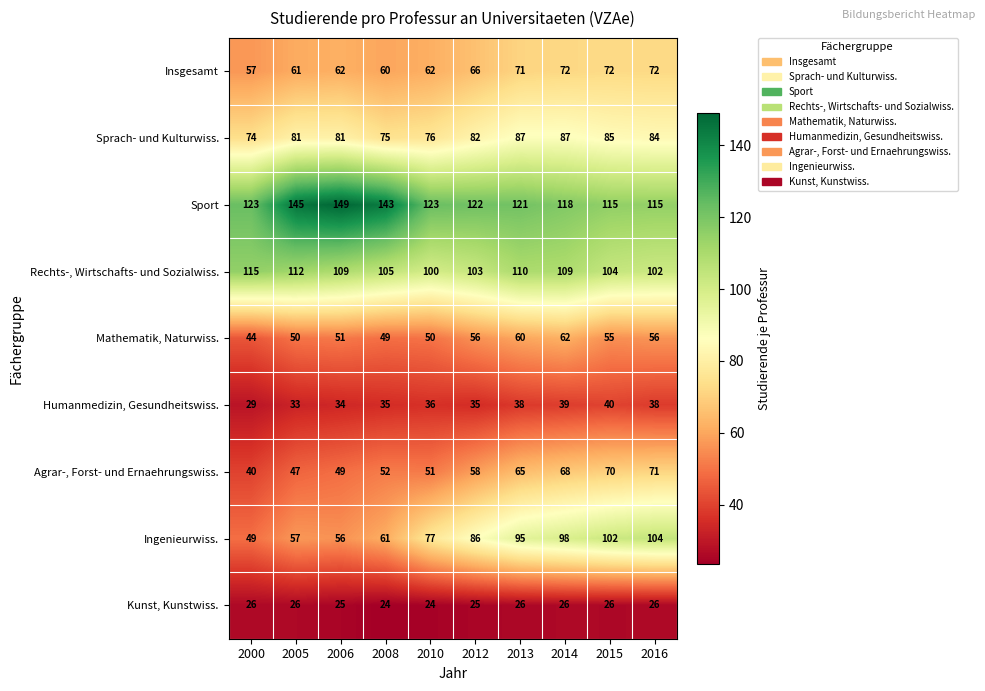

What is the difference between the highest and lowest values at 2015?

89